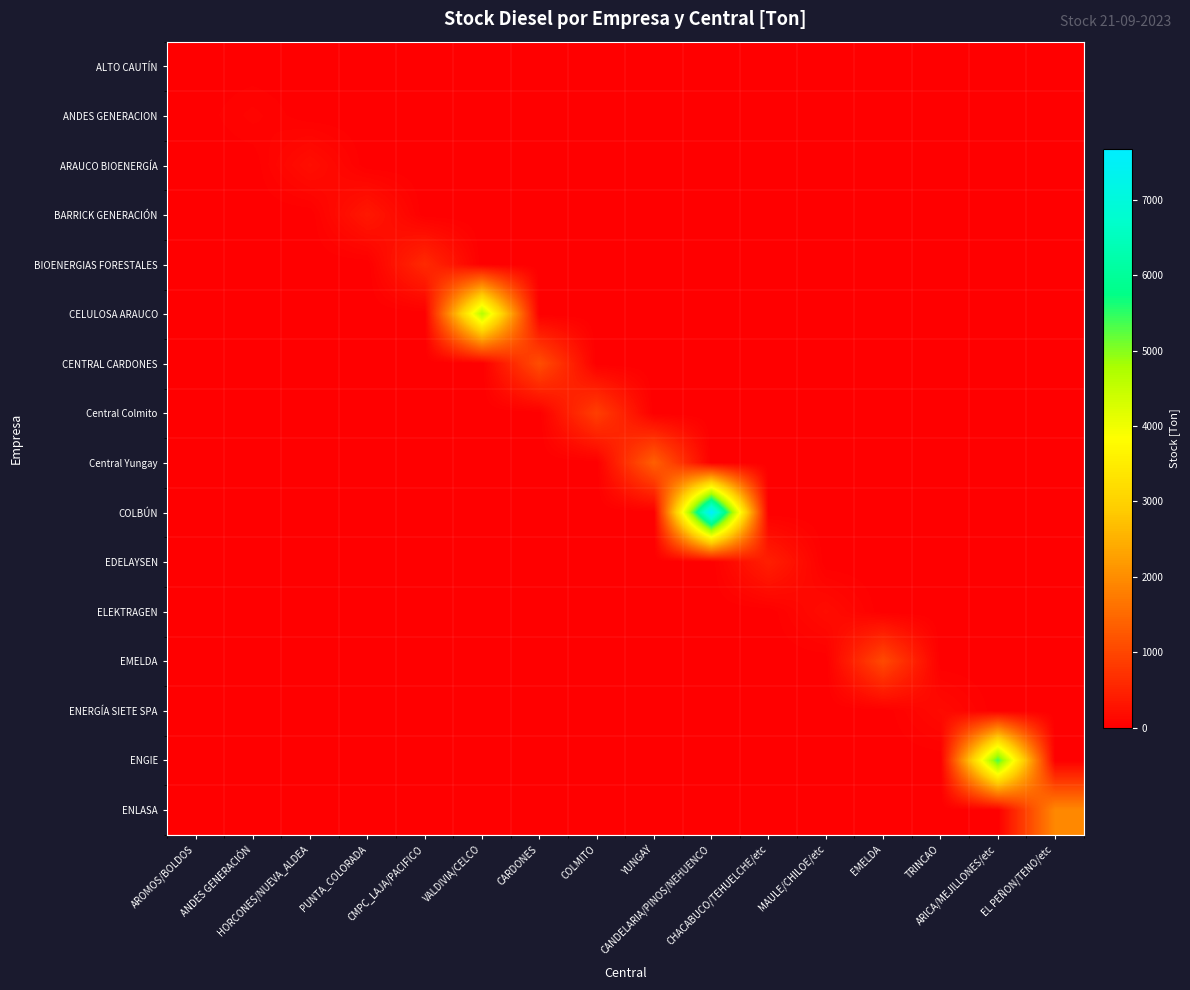

Reading left to right, transcribe all the data shown in this chart.

ALTO CAUTÍN: AROMOS/BOLDOS=3.7	ANDES GENERACIÓN=0.0	HORCONES/NUEVA_ALDEA=0.0	PUNTA_COLORADA=0.0	CMPC_LAJA/PACIFICO=0.0	VALDIVIA/CELCO=0.0	CARDONES=0.0	COLMITO=0.0	YUNGAY=0.0	CANDELARIA/PINOS/NEHUENCO=0.0	CHACABUCO/TEHUELCHE/etc=0.0	MAULE/CHILOE/etc=0.0	EMELDA=0.0	TRINCAO=0.0	ARICA/MEJILLONES/etc=0.0	EL PEÑON/TENO/etc=0.0
ANDES GENERACION: AROMOS/BOLDOS=0.0	ANDES GENERACIÓN=72.8	HORCONES/NUEVA_ALDEA=0.0	PUNTA_COLORADA=0.0	CMPC_LAJA/PACIFICO=0.0	VALDIVIA/CELCO=0.0	CARDONES=0.0	COLMITO=0.0	YUNGAY=0.0	CANDELARIA/PINOS/NEHUENCO=0.0	CHACABUCO/TEHUELCHE/etc=0.0	MAULE/CHILOE/etc=0.0	EMELDA=0.0	TRINCAO=0.0	ARICA/MEJILLONES/etc=0.0	EL PEÑON/TENO/etc=0.0
ARAUCO BIOENERGÍA: AROMOS/BOLDOS=0.0	ANDES GENERACIÓN=0.0	HORCONES/NUEVA_ALDEA=220.5	PUNTA_COLORADA=0.0	CMPC_LAJA/PACIFICO=0.0	VALDIVIA/CELCO=0.0	CARDONES=0.0	COLMITO=0.0	YUNGAY=0.0	CANDELARIA/PINOS/NEHUENCO=0.0	CHACABUCO/TEHUELCHE/etc=0.0	MAULE/CHILOE/etc=0.0	EMELDA=0.0	TRINCAO=0.0	ARICA/MEJILLONES/etc=0.0	EL PEÑON/TENO/etc=0.0
BARRICK GENERACIÓN: AROMOS/BOLDOS=0.0	ANDES GENERACIÓN=0.0	HORCONES/NUEVA_ALDEA=0.0	PUNTA_COLORADA=348.8	CMPC_LAJA/PACIFICO=0.0	VALDIVIA/CELCO=0.0	CARDONES=0.0	COLMITO=0.0	YUNGAY=0.0	CANDELARIA/PINOS/NEHUENCO=0.0	CHACABUCO/TEHUELCHE/etc=0.0	MAULE/CHILOE/etc=0.0	EMELDA=0.0	TRINCAO=0.0	ARICA/MEJILLONES/etc=0.0	EL PEÑON/TENO/etc=0.0
BIOENERGIAS FORESTALES: AROMOS/BOLDOS=0.0	ANDES GENERACIÓN=0.0	HORCONES/NUEVA_ALDEA=0.0	PUNTA_COLORADA=0.0	CMPC_LAJA/PACIFICO=591.6	VALDIVIA/CELCO=0.0	CARDONES=0.0	COLMITO=0.0	YUNGAY=0.0	CANDELARIA/PINOS/NEHUENCO=0.0	CHACABUCO/TEHUELCHE/etc=0.0	MAULE/CHILOE/etc=0.0	EMELDA=0.0	TRINCAO=0.0	ARICA/MEJILLONES/etc=0.0	EL PEÑON/TENO/etc=0.0
CELULOSA ARAUCO: AROMOS/BOLDOS=0.0	ANDES GENERACIÓN=0.0	HORCONES/NUEVA_ALDEA=0.0	PUNTA_COLORADA=0.0	CMPC_LAJA/PACIFICO=0.0	VALDIVIA/CELCO=4663.0	CARDONES=0.0	COLMITO=0.0	YUNGAY=0.0	CANDELARIA/PINOS/NEHUENCO=0.0	CHACABUCO/TEHUELCHE/etc=0.0	MAULE/CHILOE/etc=0.0	EMELDA=0.0	TRINCAO=0.0	ARICA/MEJILLONES/etc=0.0	EL PEÑON/TENO/etc=0.0
CENTRAL CARDONES: AROMOS/BOLDOS=0.0	ANDES GENERACIÓN=0.0	HORCONES/NUEVA_ALDEA=0.0	PUNTA_COLORADA=0.0	CMPC_LAJA/PACIFICO=0.0	VALDIVIA/CELCO=0.0	CARDONES=1109.4	COLMITO=0.0	YUNGAY=0.0	CANDELARIA/PINOS/NEHUENCO=0.0	CHACABUCO/TEHUELCHE/etc=0.0	MAULE/CHILOE/etc=0.0	EMELDA=0.0	TRINCAO=0.0	ARICA/MEJILLONES/etc=0.0	EL PEÑON/TENO/etc=0.0
Central Colmito: AROMOS/BOLDOS=0.0	ANDES GENERACIÓN=0.0	HORCONES/NUEVA_ALDEA=0.0	PUNTA_COLORADA=0.0	CMPC_LAJA/PACIFICO=0.0	VALDIVIA/CELCO=0.0	CARDONES=0.0	COLMITO=893.0	YUNGAY=0.0	CANDELARIA/PINOS/NEHUENCO=0.0	CHACABUCO/TEHUELCHE/etc=0.0	MAULE/CHILOE/etc=0.0	EMELDA=0.0	TRINCAO=0.0	ARICA/MEJILLONES/etc=0.0	EL PEÑON/TENO/etc=0.0
Central Yungay: AROMOS/BOLDOS=0.0	ANDES GENERACIÓN=0.0	HORCONES/NUEVA_ALDEA=0.0	PUNTA_COLORADA=0.0	CMPC_LAJA/PACIFICO=0.0	VALDIVIA/CELCO=0.0	CARDONES=0.0	COLMITO=0.0	YUNGAY=1362.5	CANDELARIA/PINOS/NEHUENCO=0.0	CHACABUCO/TEHUELCHE/etc=0.0	MAULE/CHILOE/etc=0.0	EMELDA=0.0	TRINCAO=0.0	ARICA/MEJILLONES/etc=0.0	EL PEÑON/TENO/etc=0.0
COLBÚN: AROMOS/BOLDOS=0.0	ANDES GENERACIÓN=0.0	HORCONES/NUEVA_ALDEA=0.0	PUNTA_COLORADA=0.0	CMPC_LAJA/PACIFICO=0.0	VALDIVIA/CELCO=0.0	CARDONES=0.0	COLMITO=0.0	YUNGAY=0.0	CANDELARIA/PINOS/NEHUENCO=7675.9	CHACABUCO/TEHUELCHE/etc=0.0	MAULE/CHILOE/etc=0.0	EMELDA=0.0	TRINCAO=0.0	ARICA/MEJILLONES/etc=0.0	EL PEÑON/TENO/etc=0.0
EDELAYSEN: AROMOS/BOLDOS=0.0	ANDES GENERACIÓN=0.0	HORCONES/NUEVA_ALDEA=0.0	PUNTA_COLORADA=0.0	CMPC_LAJA/PACIFICO=0.0	VALDIVIA/CELCO=0.0	CARDONES=0.0	COLMITO=0.0	YUNGAY=0.0	CANDELARIA/PINOS/NEHUENCO=0.0	CHACABUCO/TEHUELCHE/etc=451.7	MAULE/CHILOE/etc=0.0	EMELDA=0.0	TRINCAO=0.0	ARICA/MEJILLONES/etc=0.0	EL PEÑON/TENO/etc=0.0
ELEKTRAGEN: AROMOS/BOLDOS=0.0	ANDES GENERACIÓN=0.0	HORCONES/NUEVA_ALDEA=0.0	PUNTA_COLORADA=0.0	CMPC_LAJA/PACIFICO=0.0	VALDIVIA/CELCO=0.0	CARDONES=0.0	COLMITO=0.0	YUNGAY=0.0	CANDELARIA/PINOS/NEHUENCO=0.0	CHACABUCO/TEHUELCHE/etc=0.0	MAULE/CHILOE/etc=189.0	EMELDA=0.0	TRINCAO=0.0	ARICA/MEJILLONES/etc=0.0	EL PEÑON/TENO/etc=0.0
EMELDA: AROMOS/BOLDOS=0.0	ANDES GENERACIÓN=0.0	HORCONES/NUEVA_ALDEA=0.0	PUNTA_COLORADA=0.0	CMPC_LAJA/PACIFICO=0.0	VALDIVIA/CELCO=0.0	CARDONES=0.0	COLMITO=0.0	YUNGAY=0.0	CANDELARIA/PINOS/NEHUENCO=0.0	CHACABUCO/TEHUELCHE/etc=0.0	MAULE/CHILOE/etc=0.0	EMELDA=1051.2	TRINCAO=0.0	ARICA/MEJILLONES/etc=0.0	EL PEÑON/TENO/etc=0.0
ENERGÍA SIETE SPA: AROMOS/BOLDOS=0.0	ANDES GENERACIÓN=0.0	HORCONES/NUEVA_ALDEA=0.0	PUNTA_COLORADA=0.0	CMPC_LAJA/PACIFICO=0.0	VALDIVIA/CELCO=0.0	CARDONES=0.0	COLMITO=0.0	YUNGAY=0.0	CANDELARIA/PINOS/NEHUENCO=0.0	CHACABUCO/TEHUELCHE/etc=0.0	MAULE/CHILOE/etc=0.0	EMELDA=0.0	TRINCAO=159.3	ARICA/MEJILLONES/etc=0.0	EL PEÑON/TENO/etc=0.0
ENGIE: AROMOS/BOLDOS=0.0	ANDES GENERACIÓN=0.0	HORCONES/NUEVA_ALDEA=0.0	PUNTA_COLORADA=0.0	CMPC_LAJA/PACIFICO=0.0	VALDIVIA/CELCO=0.0	CARDONES=0.0	COLMITO=0.0	YUNGAY=0.0	CANDELARIA/PINOS/NEHUENCO=0.0	CHACABUCO/TEHUELCHE/etc=0.0	MAULE/CHILOE/etc=0.0	EMELDA=0.0	TRINCAO=0.0	ARICA/MEJILLONES/etc=5352.6	EL PEÑON/TENO/etc=0.0
ENLASA: AROMOS/BOLDOS=0.0	ANDES GENERACIÓN=0.0	HORCONES/NUEVA_ALDEA=0.0	PUNTA_COLORADA=0.0	CMPC_LAJA/PACIFICO=0.0	VALDIVIA/CELCO=0.0	CARDONES=0.0	COLMITO=0.0	YUNGAY=0.0	CANDELARIA/PINOS/NEHUENCO=0.0	CHACABUCO/TEHUELCHE/etc=0.0	MAULE/CHILOE/etc=0.0	EMELDA=0.0	TRINCAO=0.0	ARICA/MEJILLONES/etc=0.0	EL PEÑON/TENO/etc=1929.8